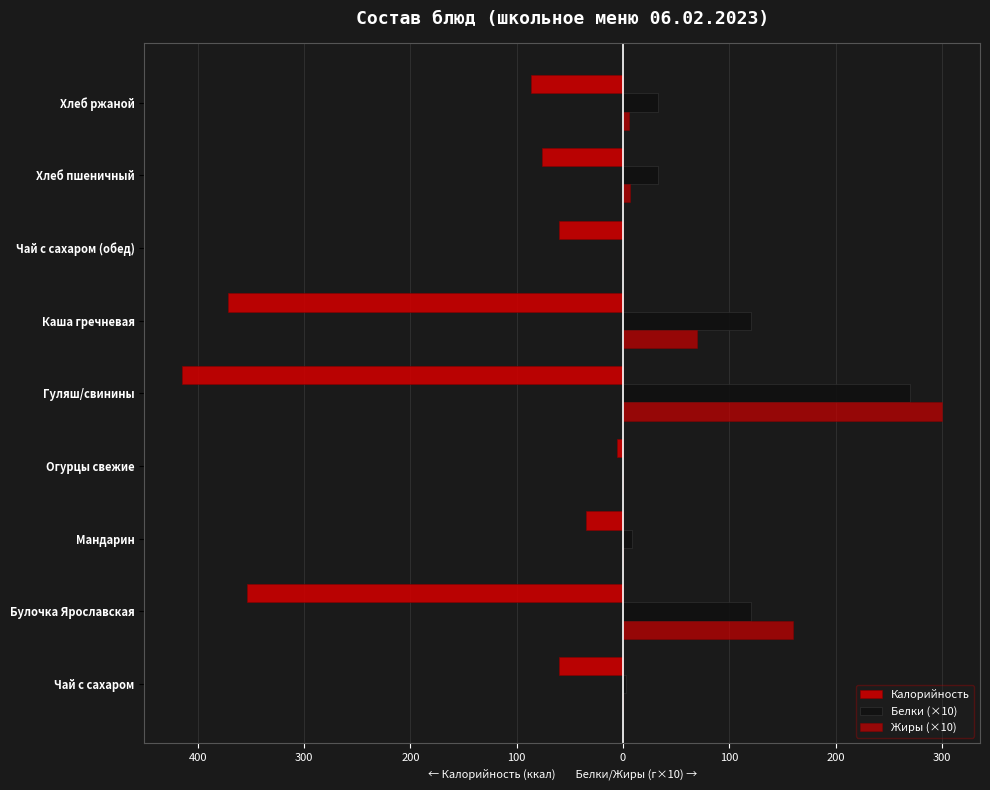

What is the value of the Калорийность bar at the 4th from the left?

-6.0